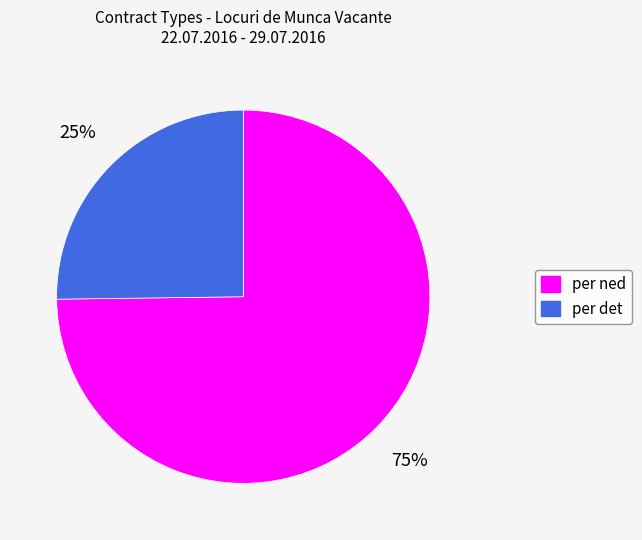

Which slice is the smallest?

per det